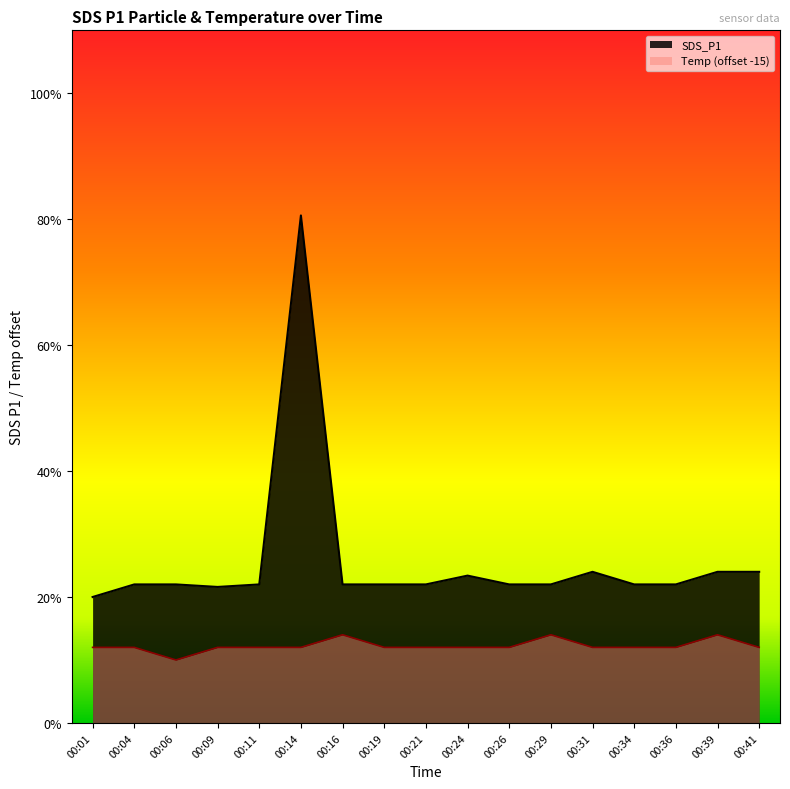

How many data points in SDS_P1 are above 1?

16